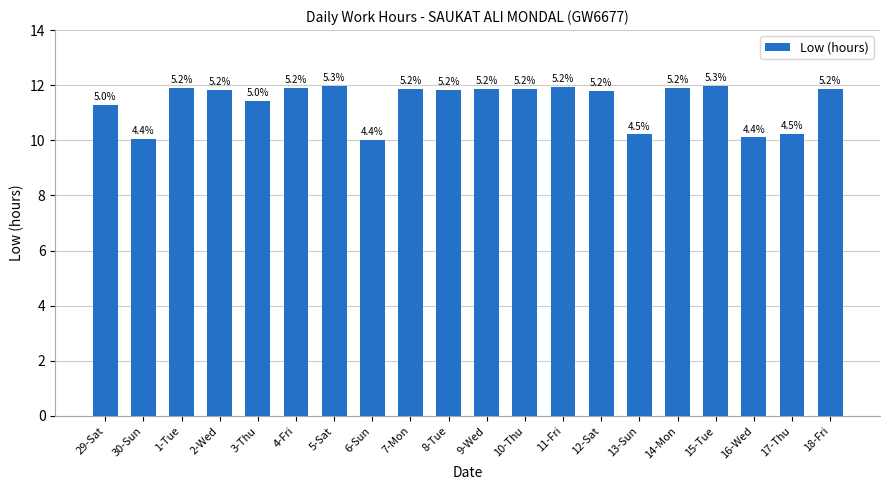

What is the greatest value displayed?

12.0